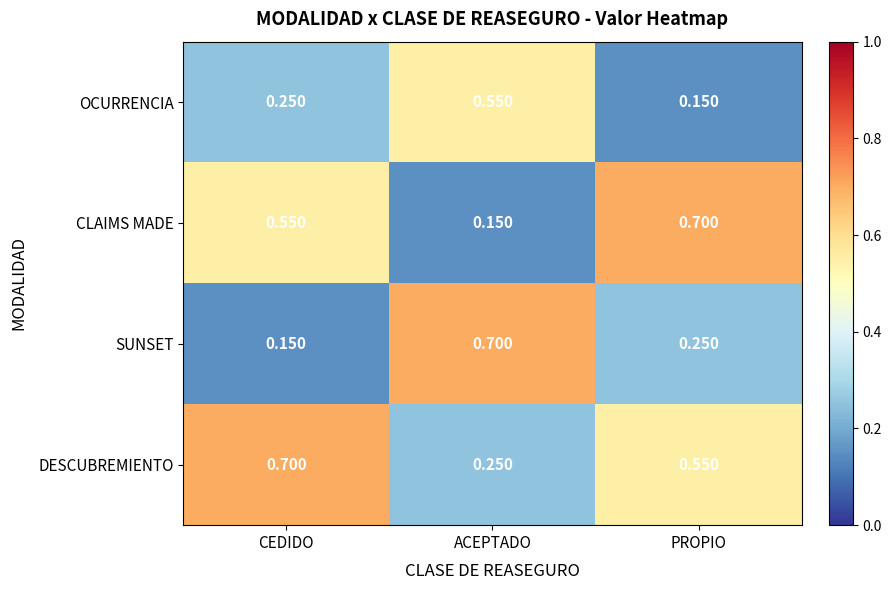

At which label is CLAIMS MADE closest to 0?

ACEPTADO